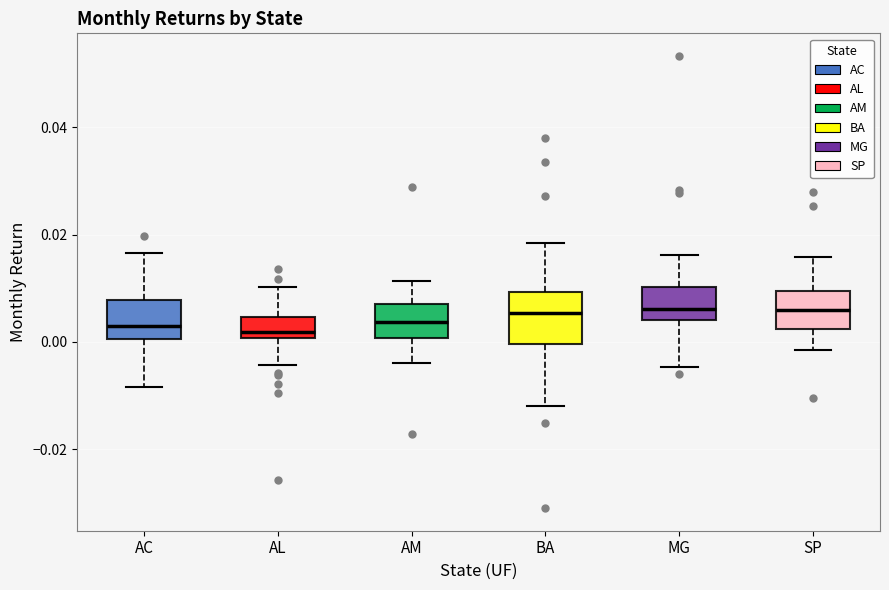

Where does the median line of the box for AM sit on the y-axis? The values are not printed on the chart, so give them approximately, as read against the axis.

0.004